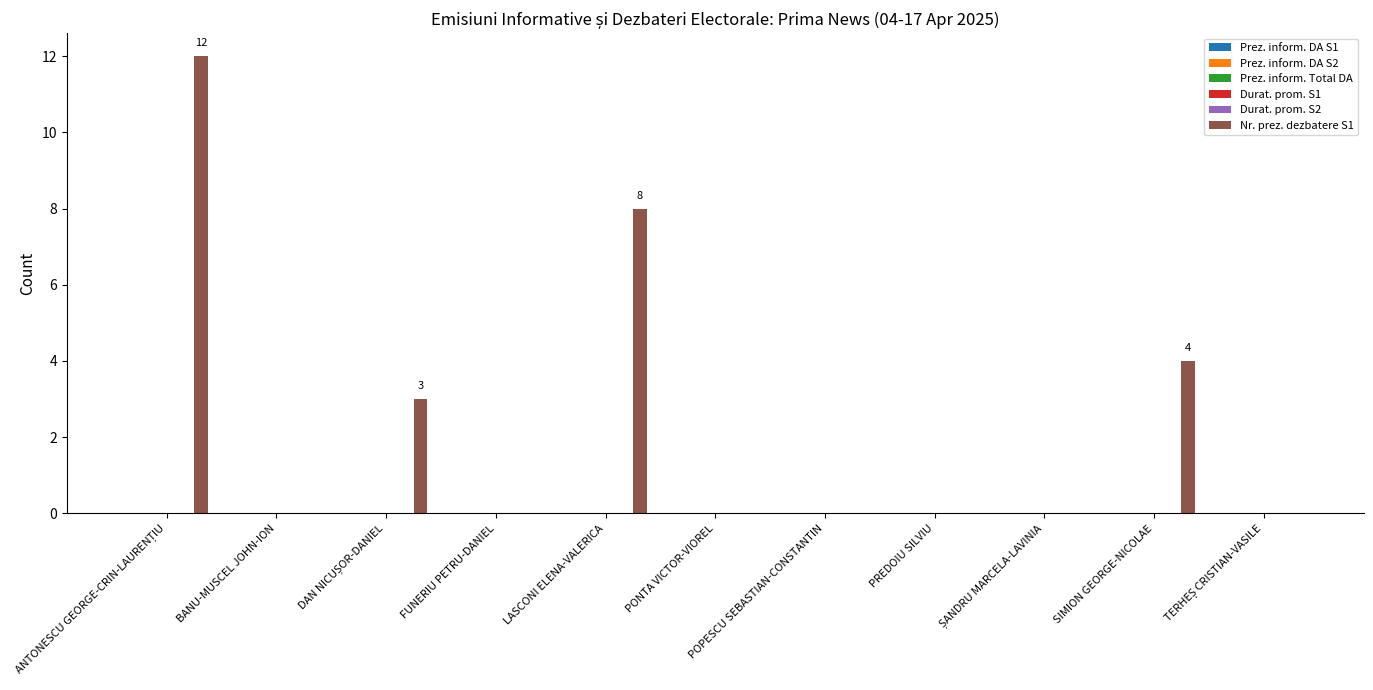

What is the maximum value shown in the chart?

12